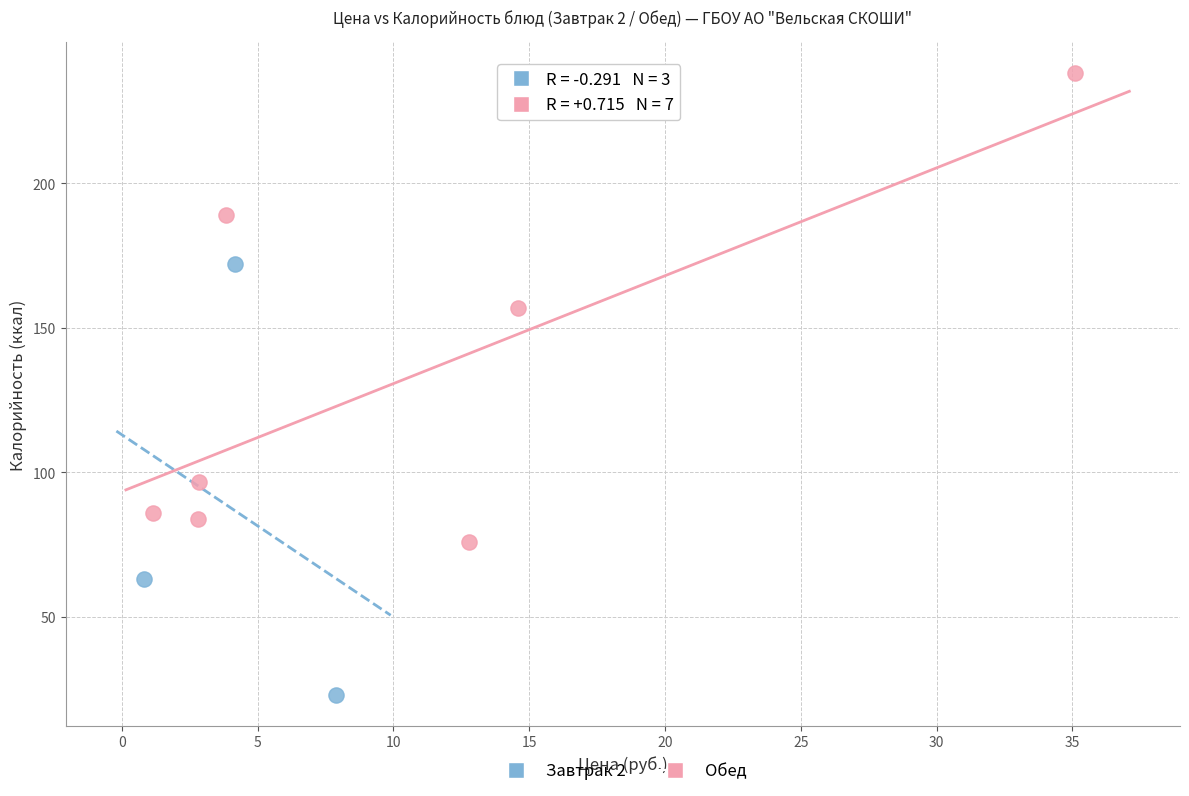

Which series reaches the maximum Y coordinate?

Обед